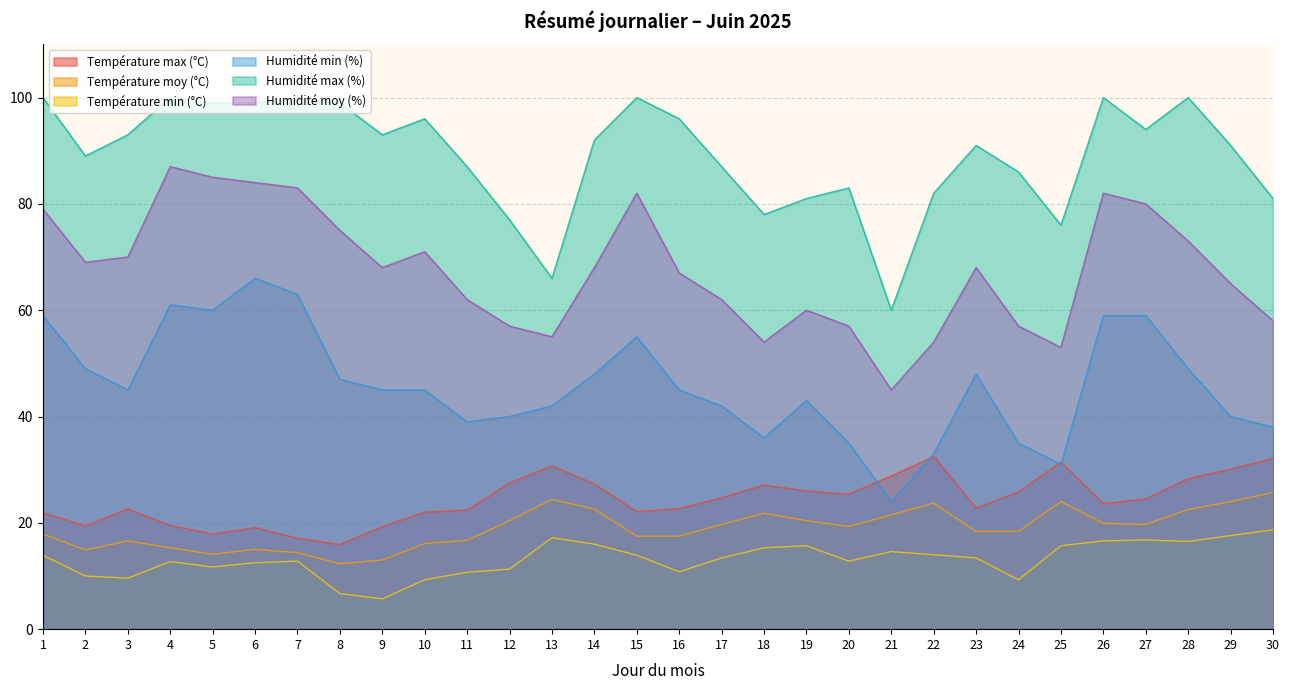

True or false: Température moy (°C) and Humidité moy (%) cross at least once.

False